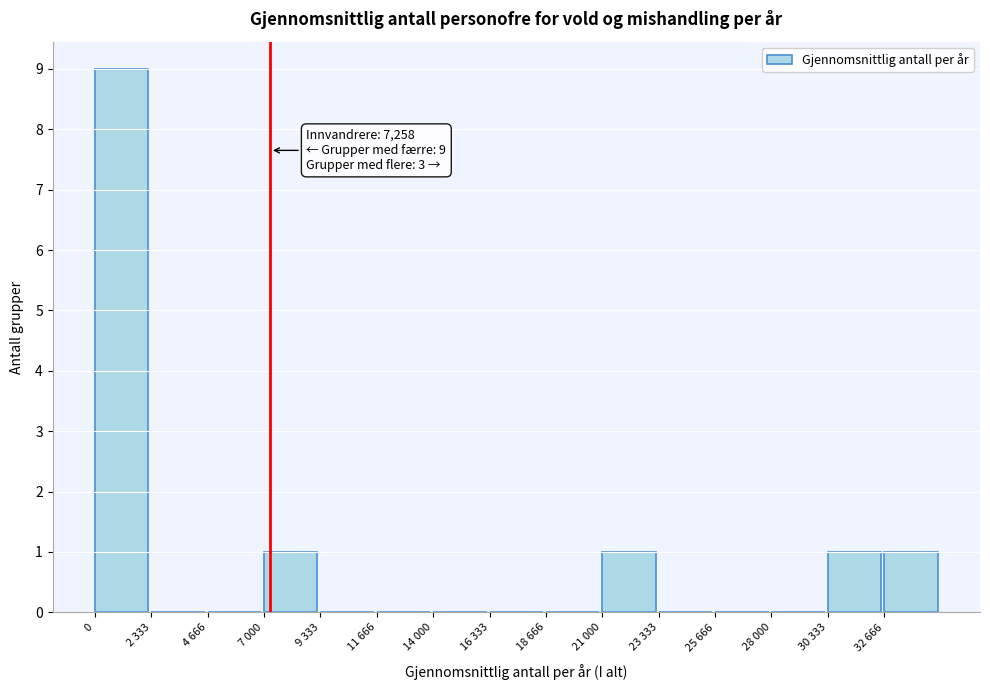

Reading right to left, what are all the values shown in this chart?

32 666=1	30 333=1	28 000=0	25 666=0	23 333=0	21 000=1	18 666=0	16 333=0	14 000=0	11 666=0	9 333=0	7 000=1	4 666=0	2 333=0	0=9